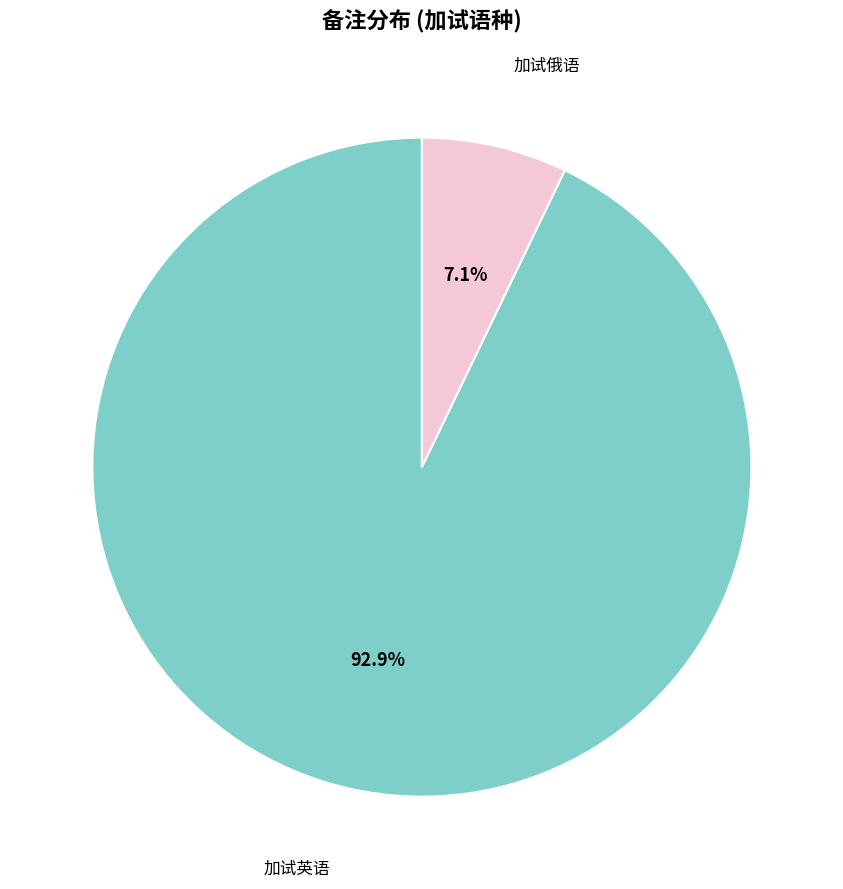

Is there any slice that represents more than half of the pie?

Yes